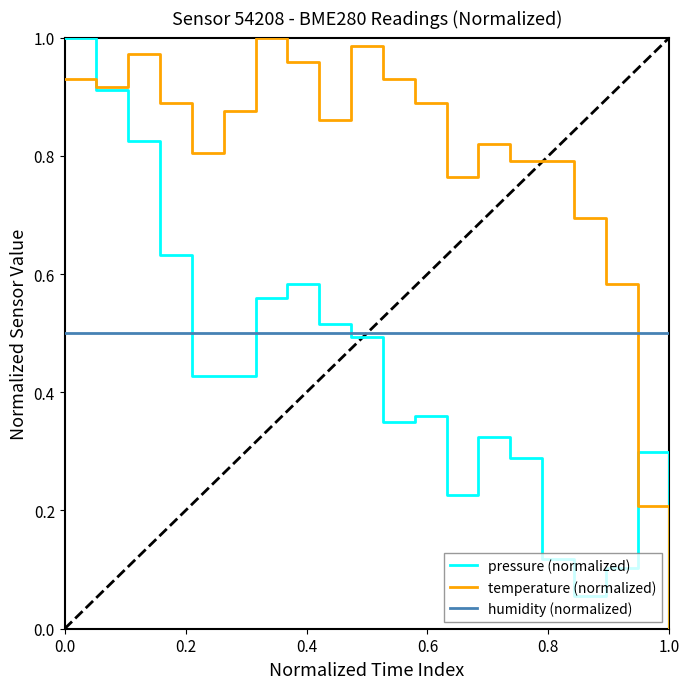

Which series has the largest total across all categories?

temperature (normalized)